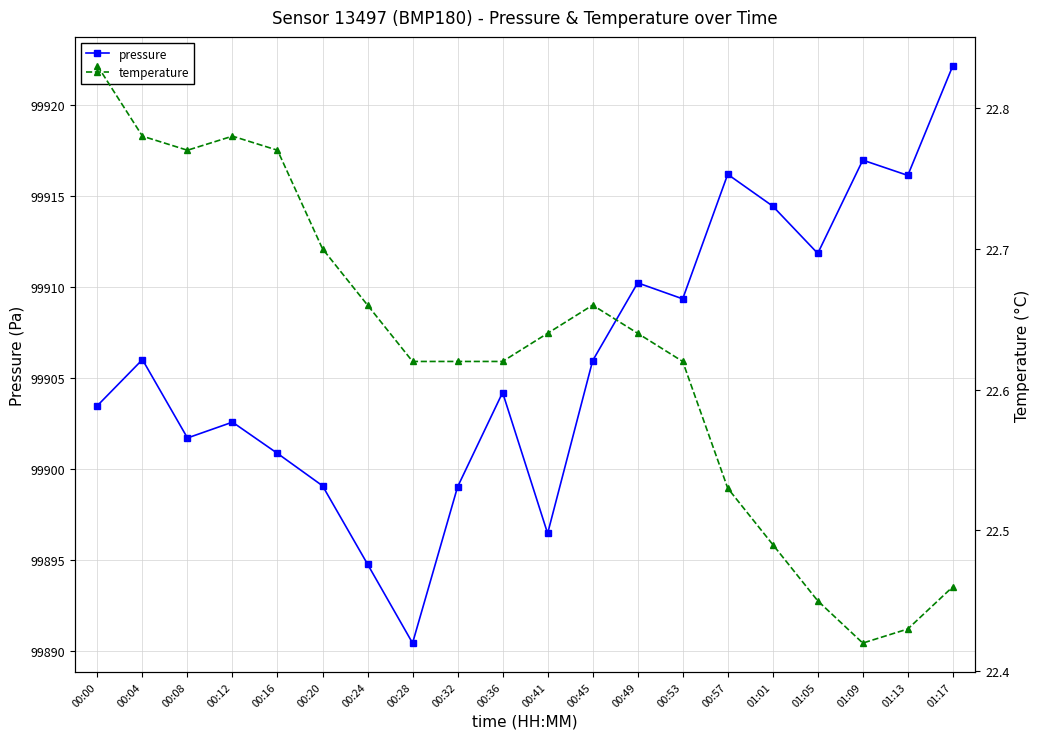

Which series has the largest total across all categories?

pressure